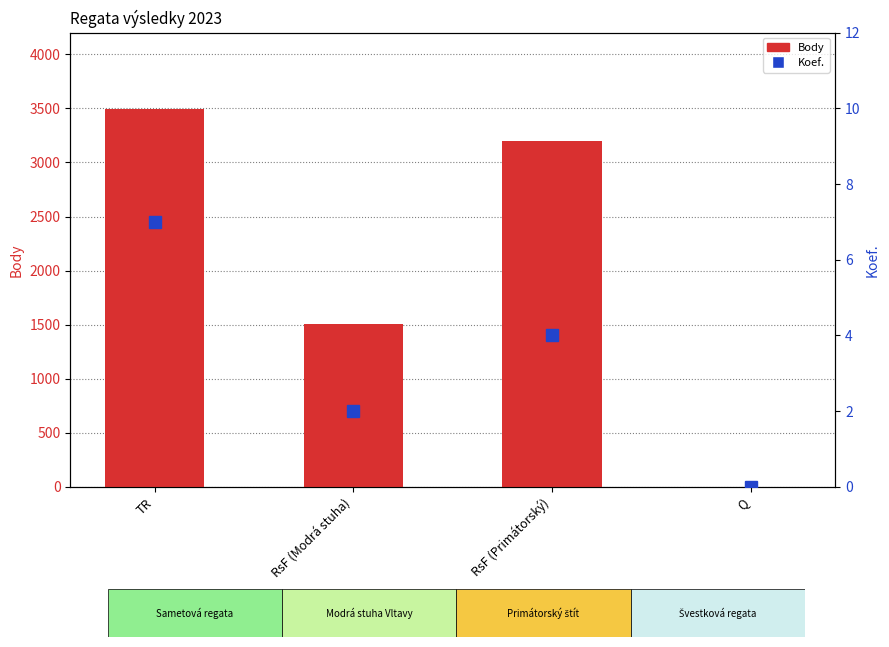

List the labels in order of value, smallest first.

Q, RsF (Modrá stuha), RsF (Primátorský), TR